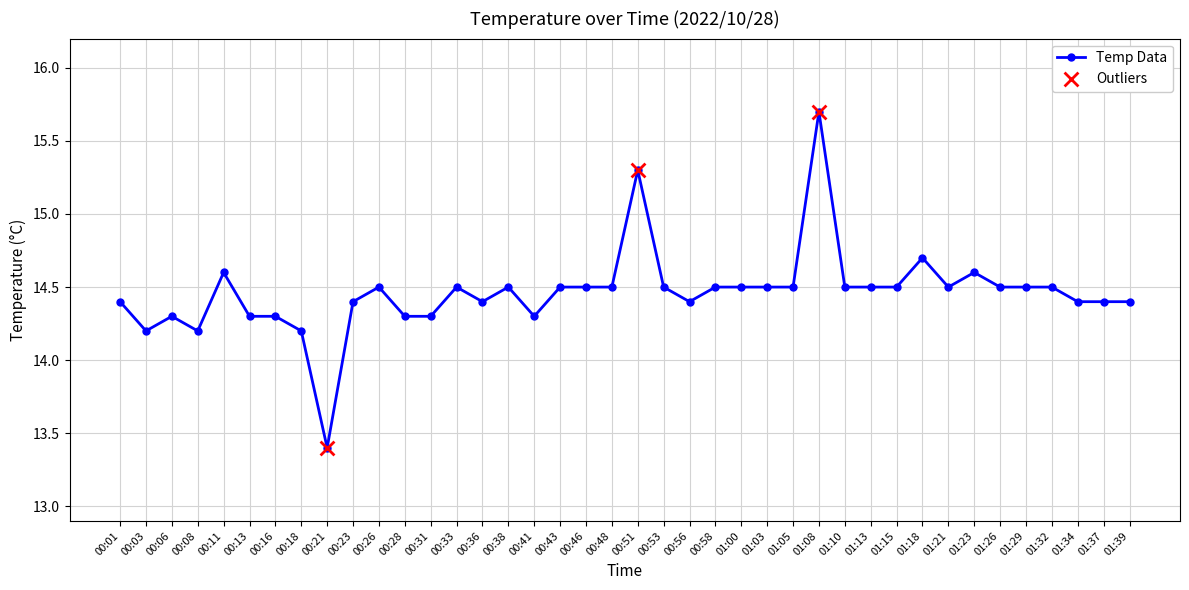

What is the change in value from 00:03 to 01:10?

+0.3